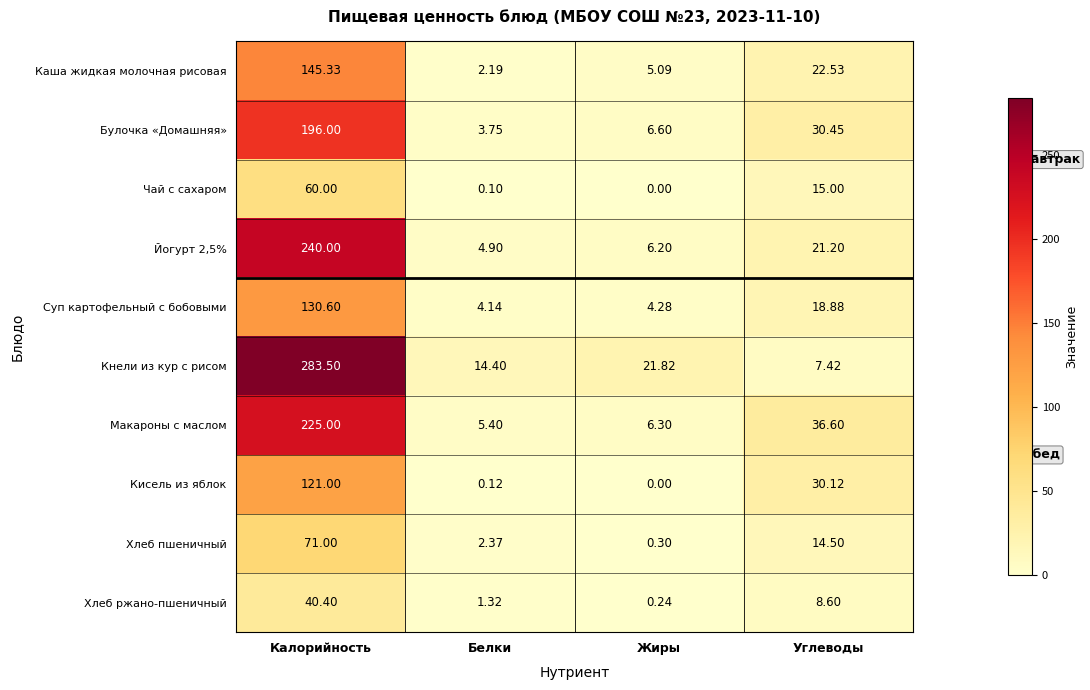

Which category has the highest value across all series?

Калорийность